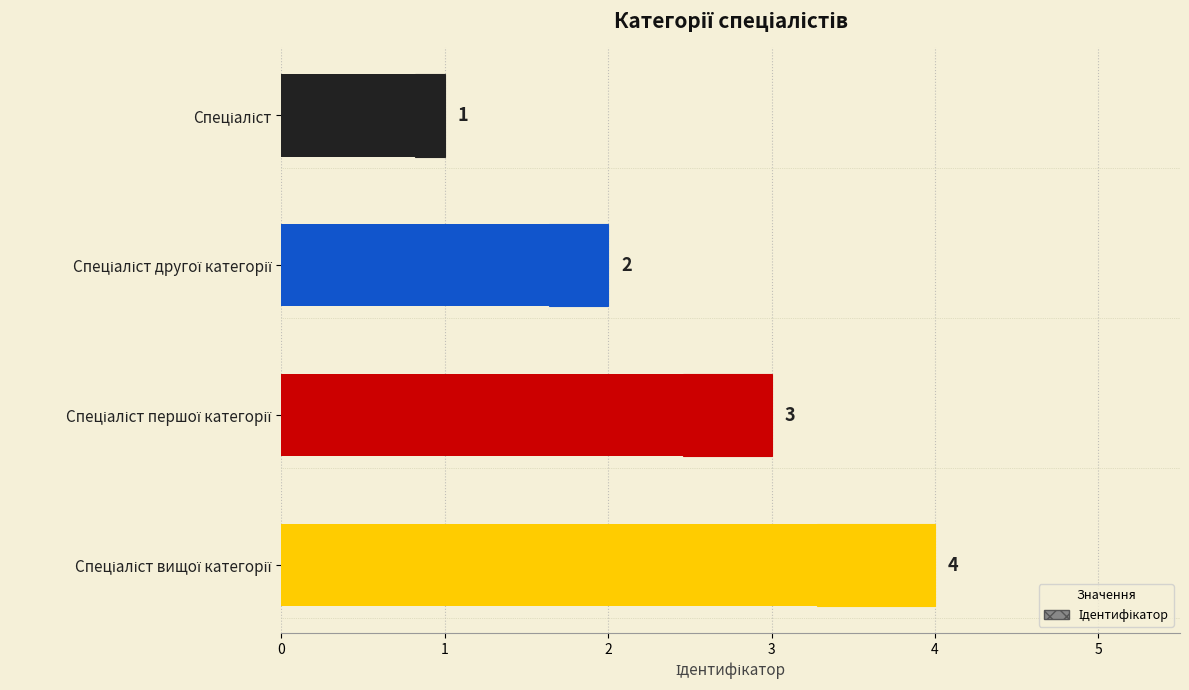

Are the bars grouped side by side (vs. stacked)?

No